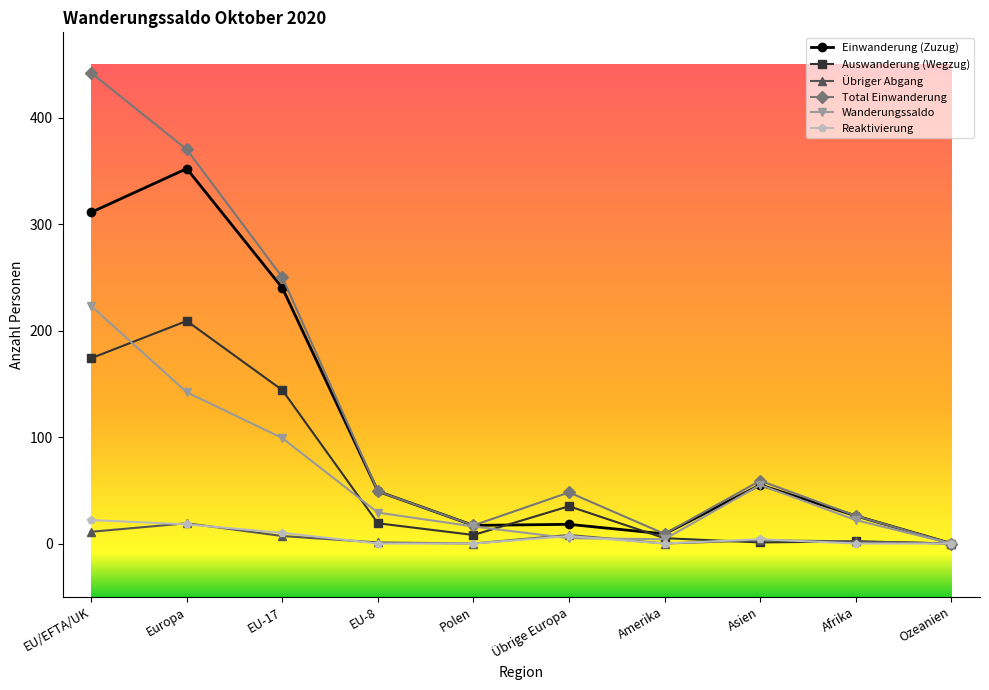

Is it true that Einwanderung (Zuzug) equals 240 at EU-17?

True